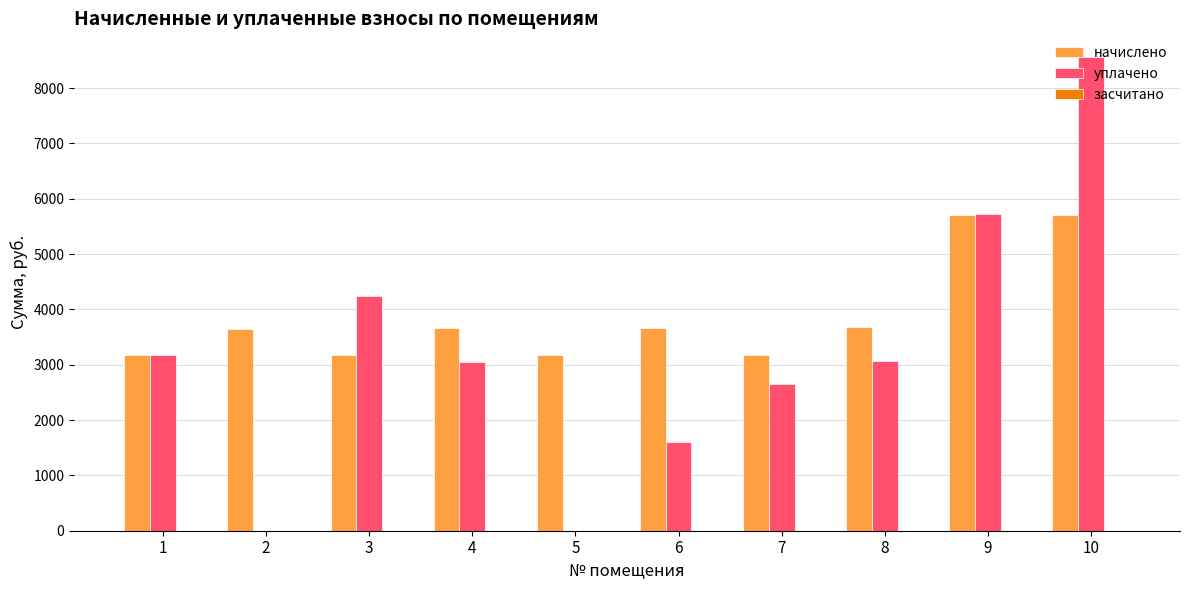

What is the highest value of the начислено series?

5714.5